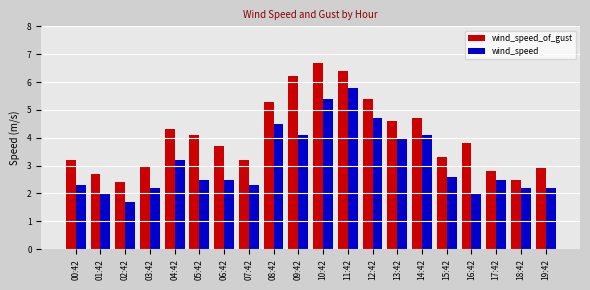

Count the number of data series in this chart.

2